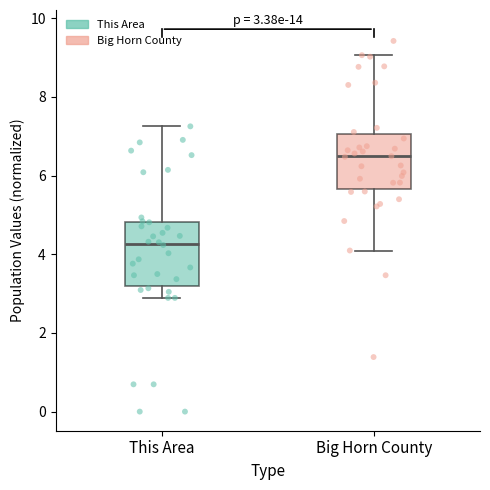

Comparing the boxes themselves (not the whiskers), which one is the tallest?

This Area